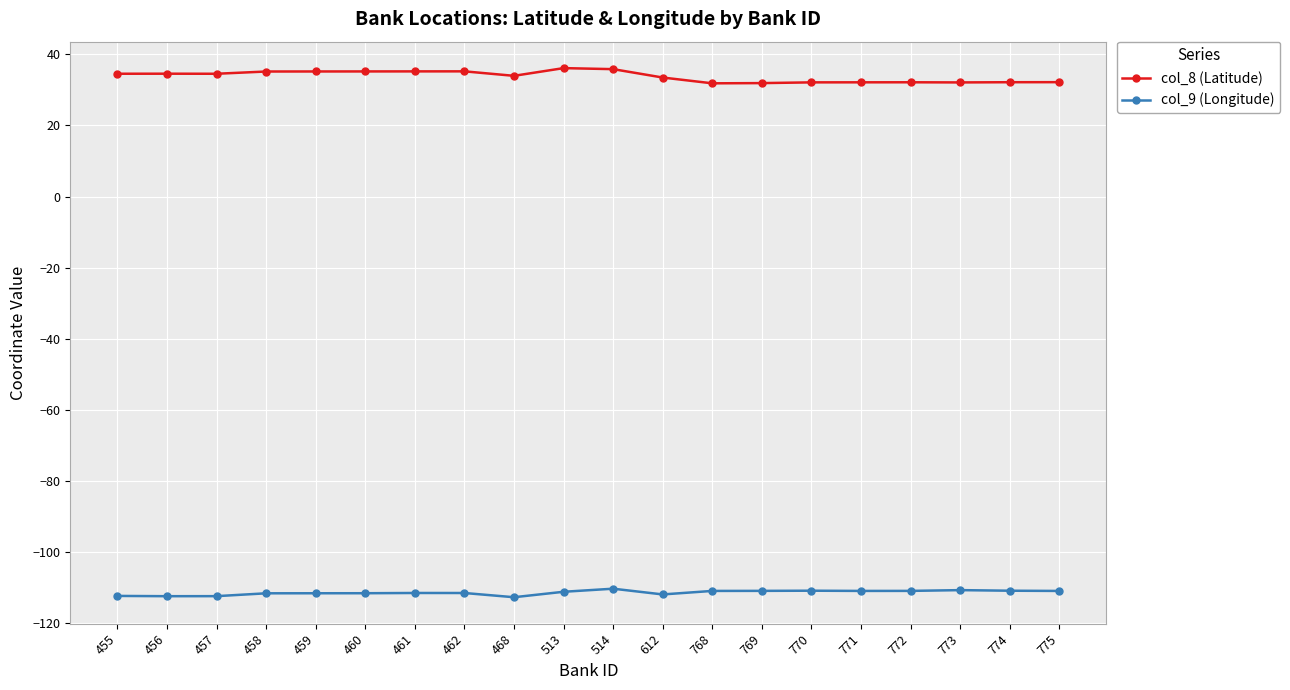

What is the average value of the col_9 (Longitude) series?

-111.5